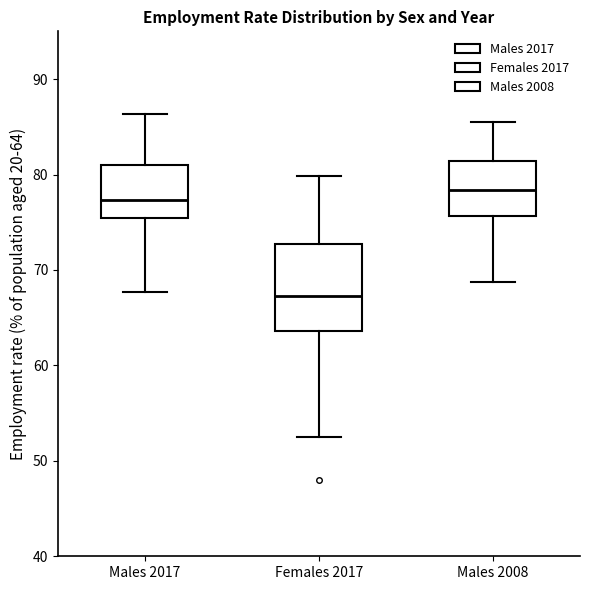

Where does the upper whisker of the box for Males 2017 end on the y-axis? The values are not printed on the chart, so give them approximately, as read against the axis.

86